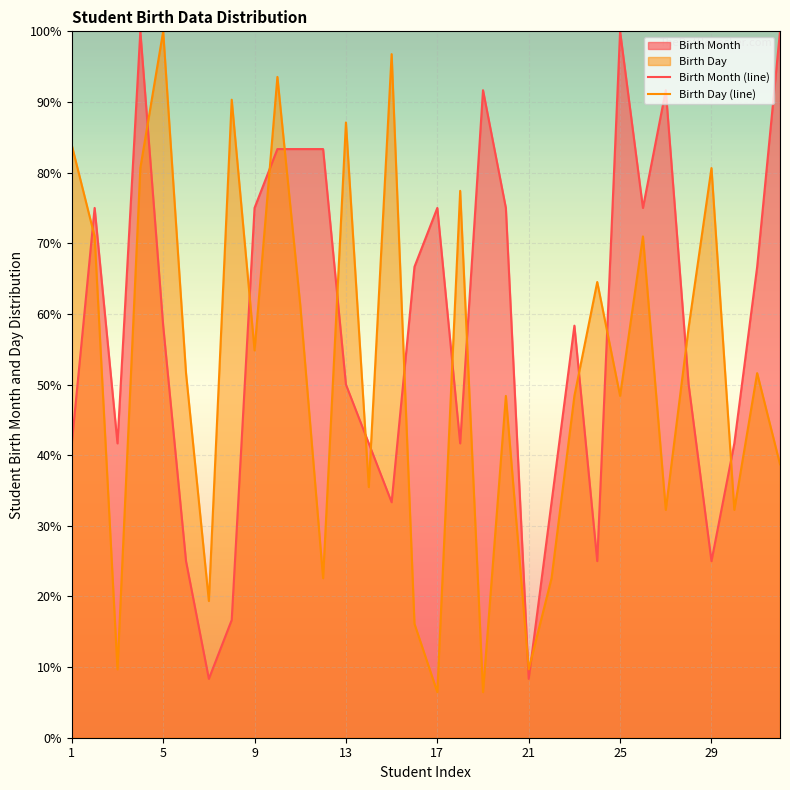

Between which two adjacent categories do Birth Day and Birth Month first intersect?

1 and 2